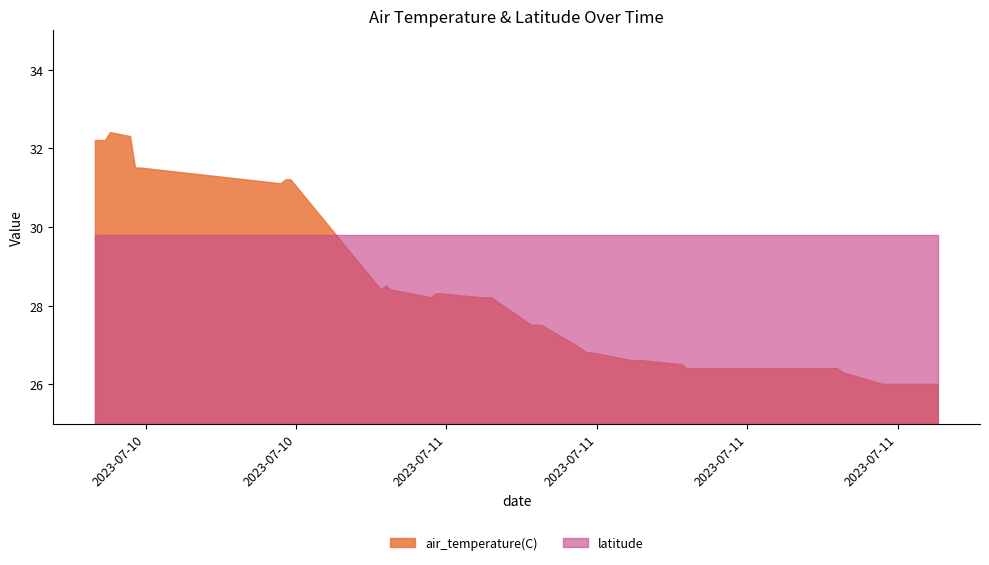

True or false: latitude has a value of 29.8 at 2023-07-10T22:48:00Z.

True